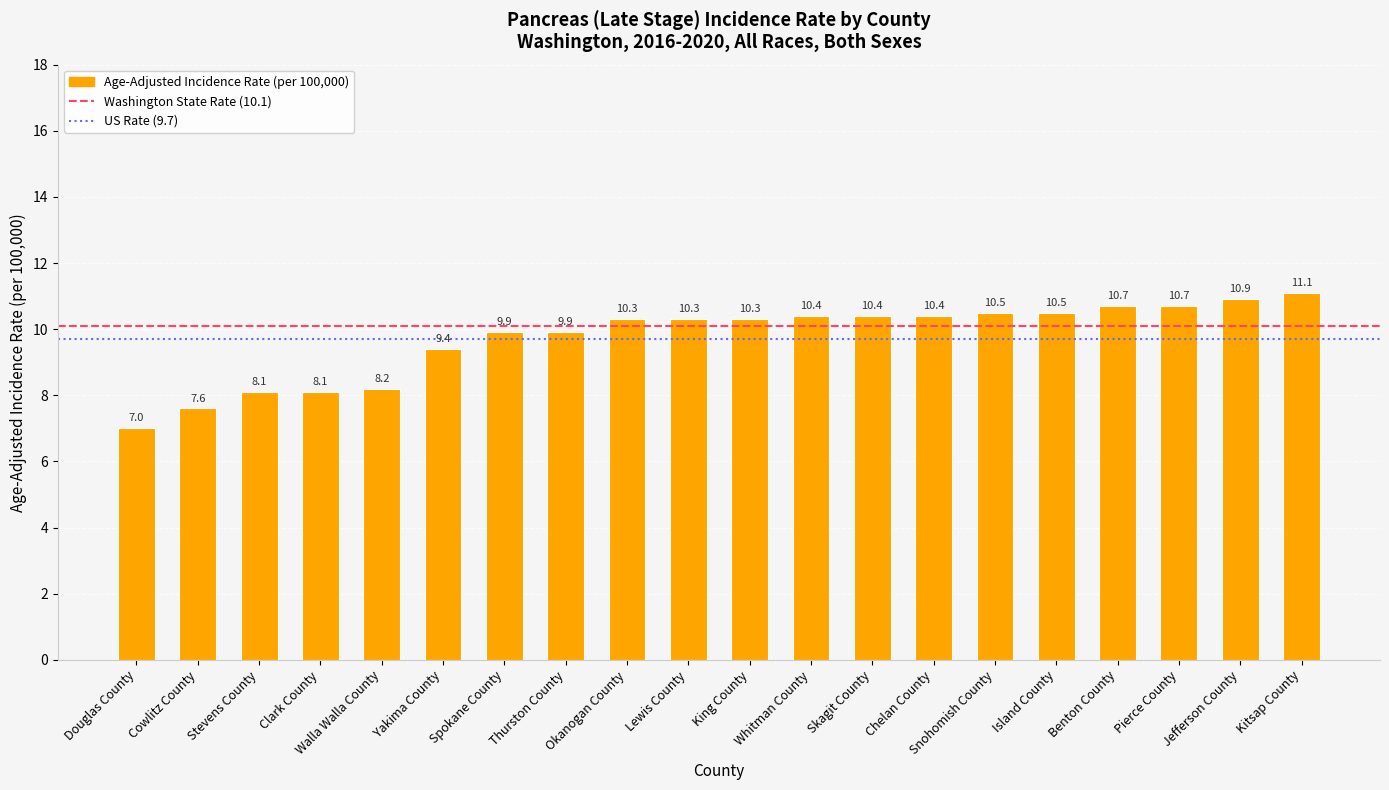

Are the bars horizontal?

No